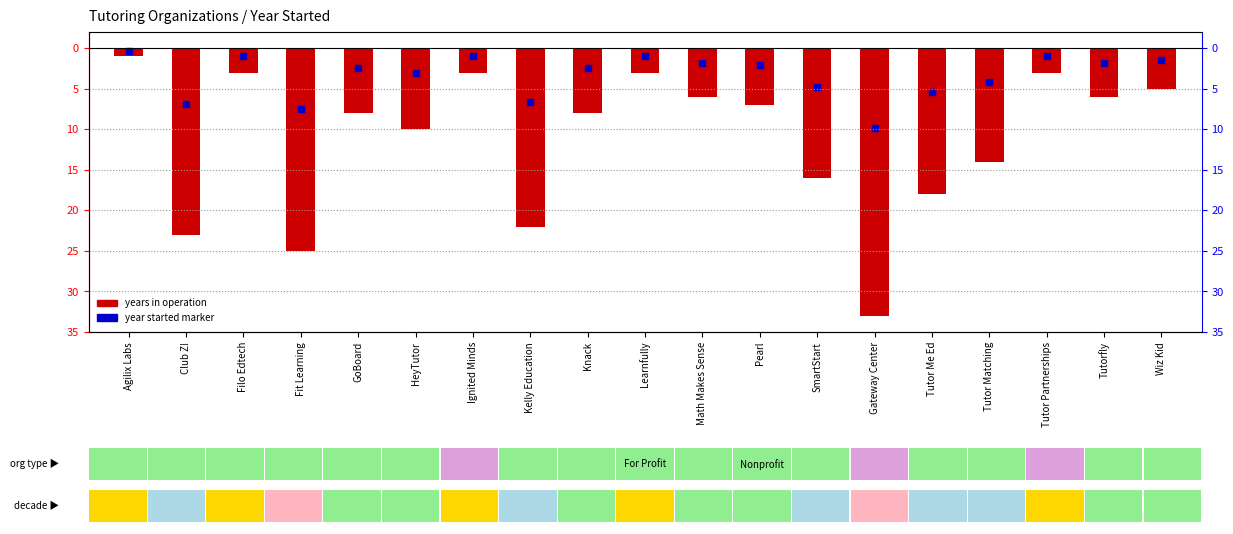

Which label corresponds to the largest value in the chart?

Agilix Labs